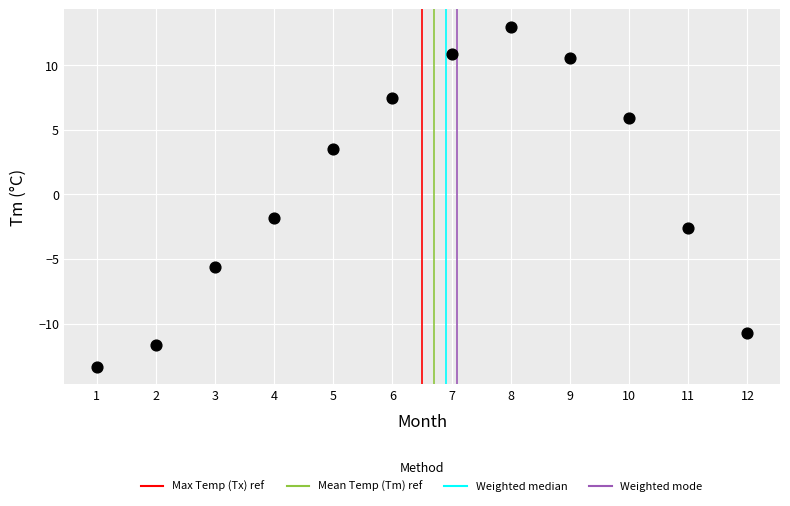

What Y value in the scatter plot is closest to 0?

-1.8